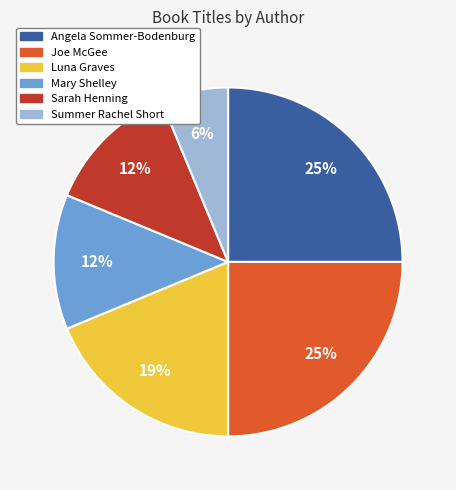

To the nearest percent, what portion does Angela Sommer-Bodenburg represent?

25%